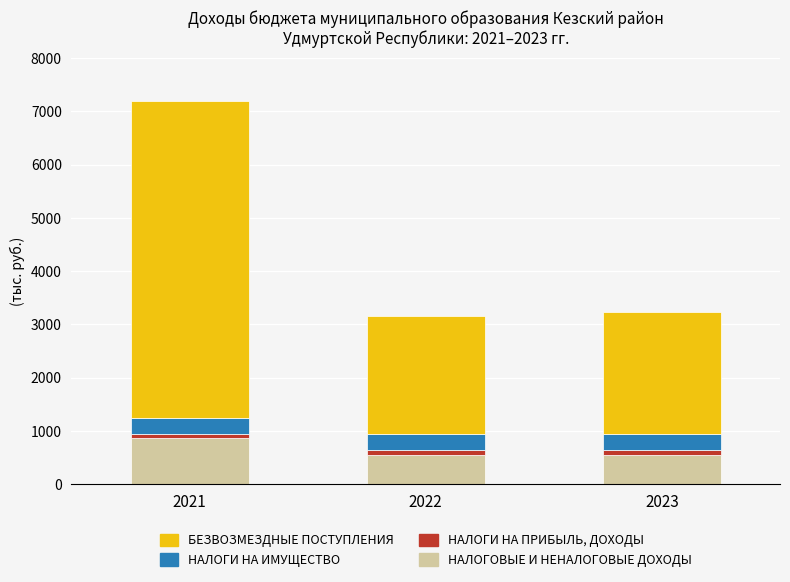

At which category is the sum across all series the highest?

2021